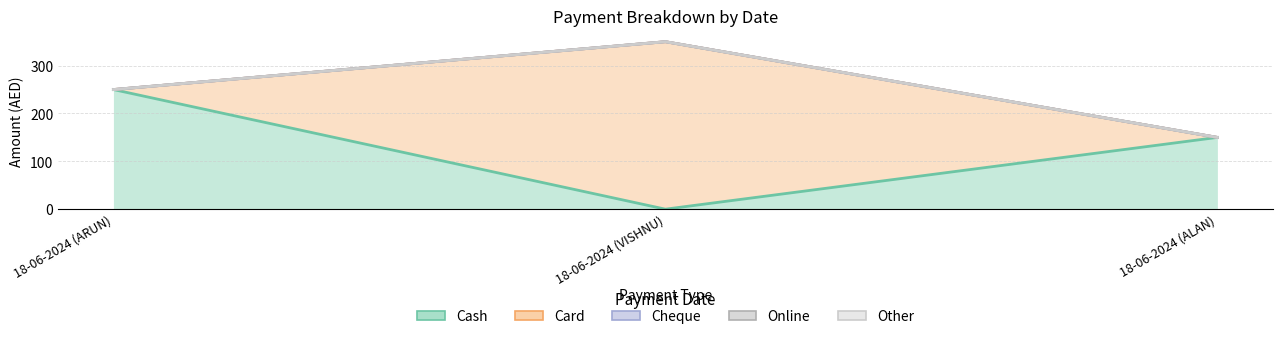

The Cash series shows 67 at 18-06-2024 (ALAN). True or false?

False